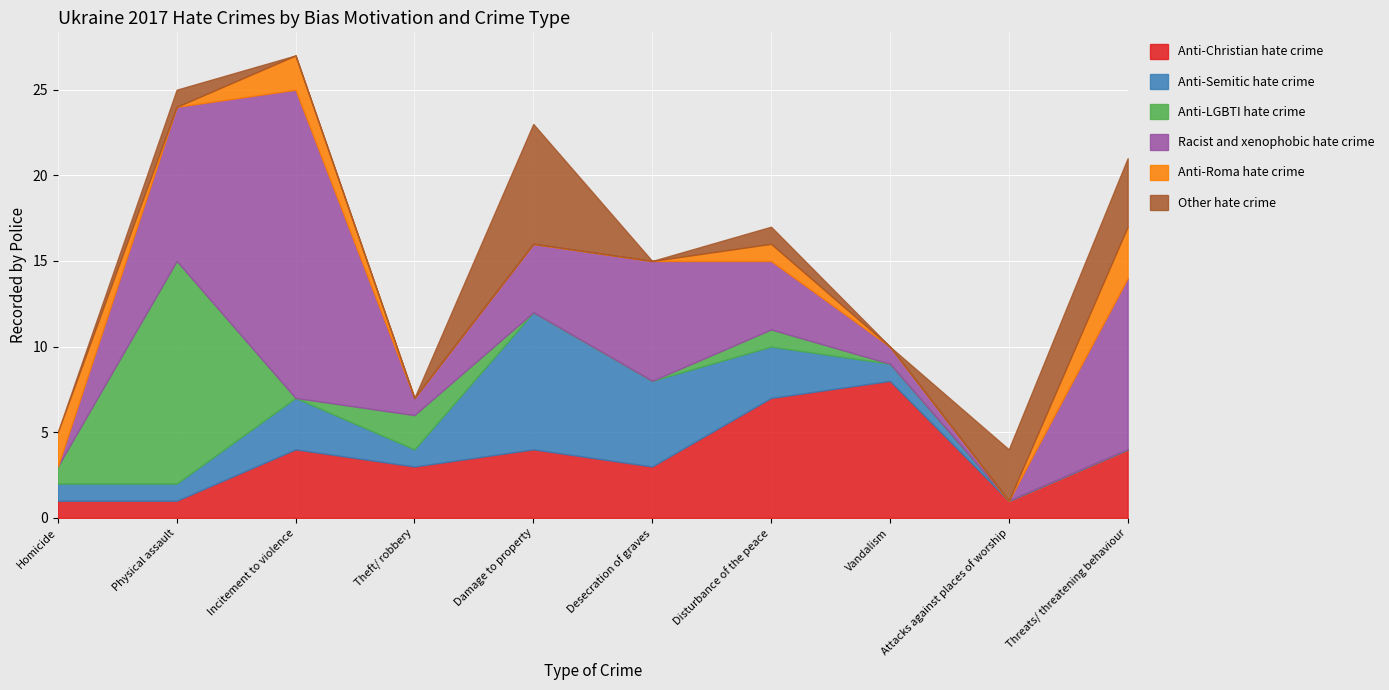

What is the difference between the maximum and minimum values in the Anti-Christian hate crime series?

7